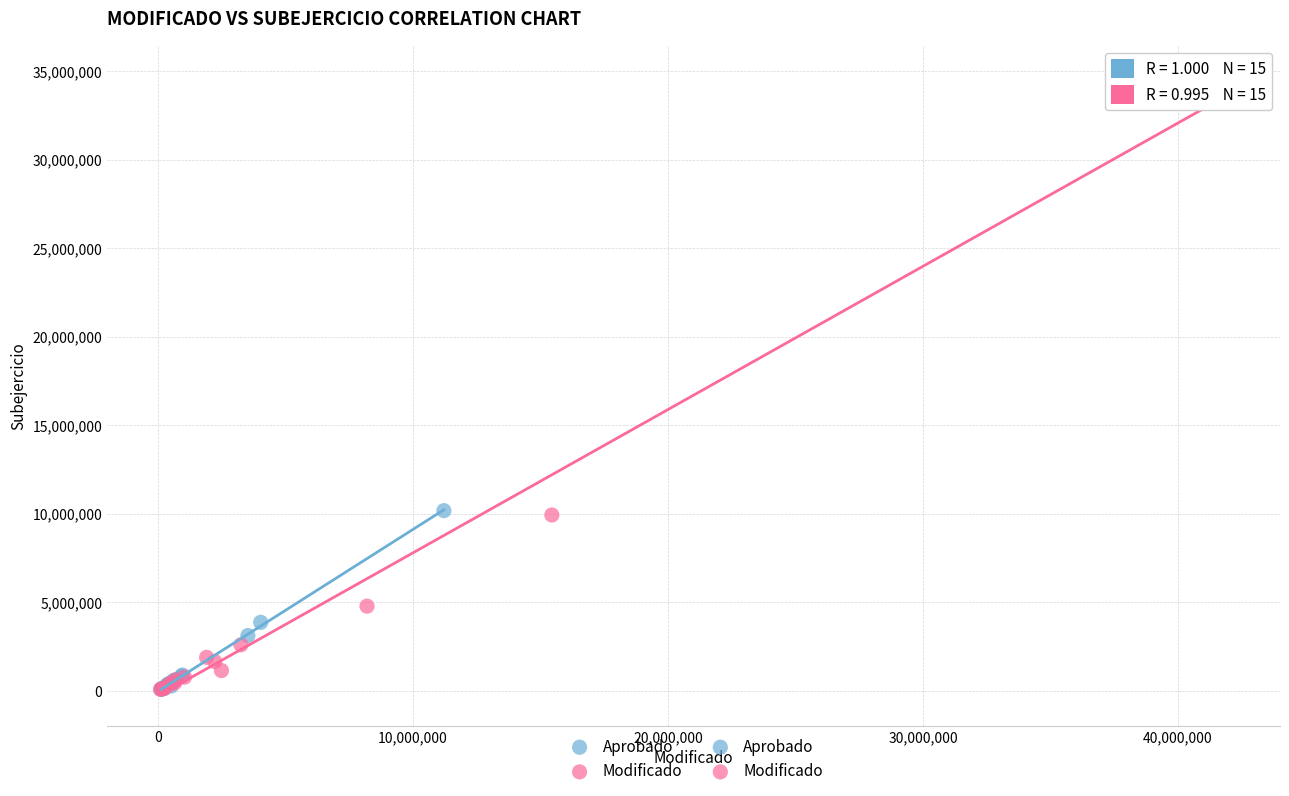

Which series has the largest Y range (max minus min)?

Modificado